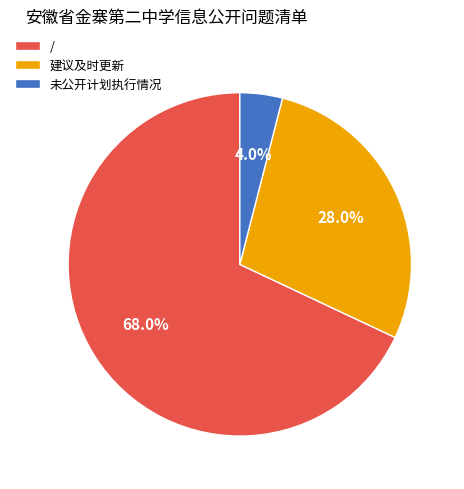

To the nearest percent, what portion does / represent?

68%